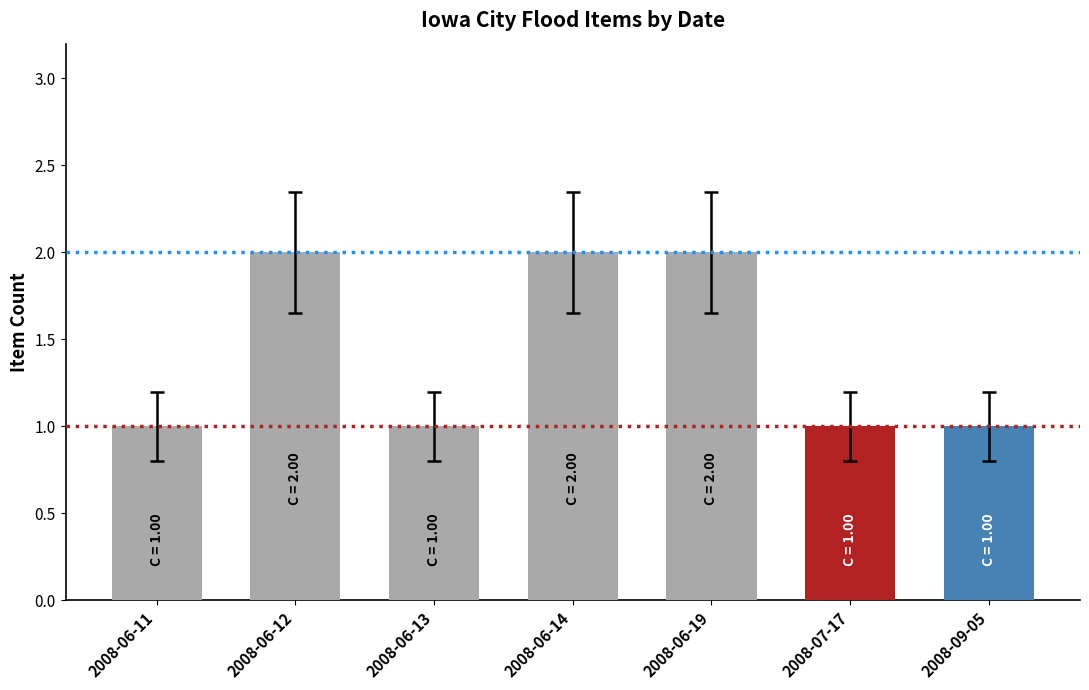

Are the bars horizontal?

No